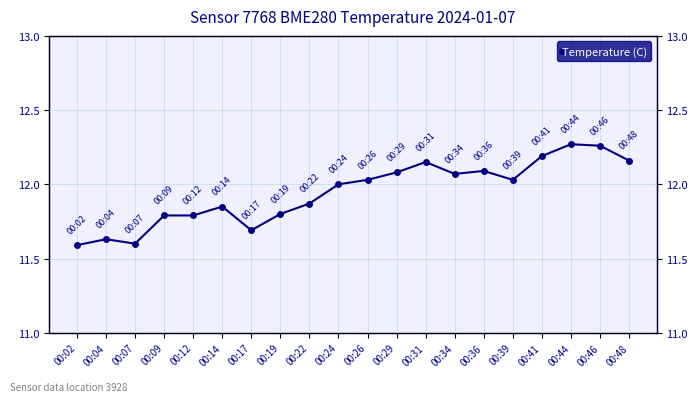

Reading left to right, extract all data points from this chart.

11.6	11.6	11.6	11.8	11.8	11.8	11.7	11.8	11.9	12.0	12.0	12.1	12.2	12.1	12.1	12.0	12.2	12.3	12.3	12.2